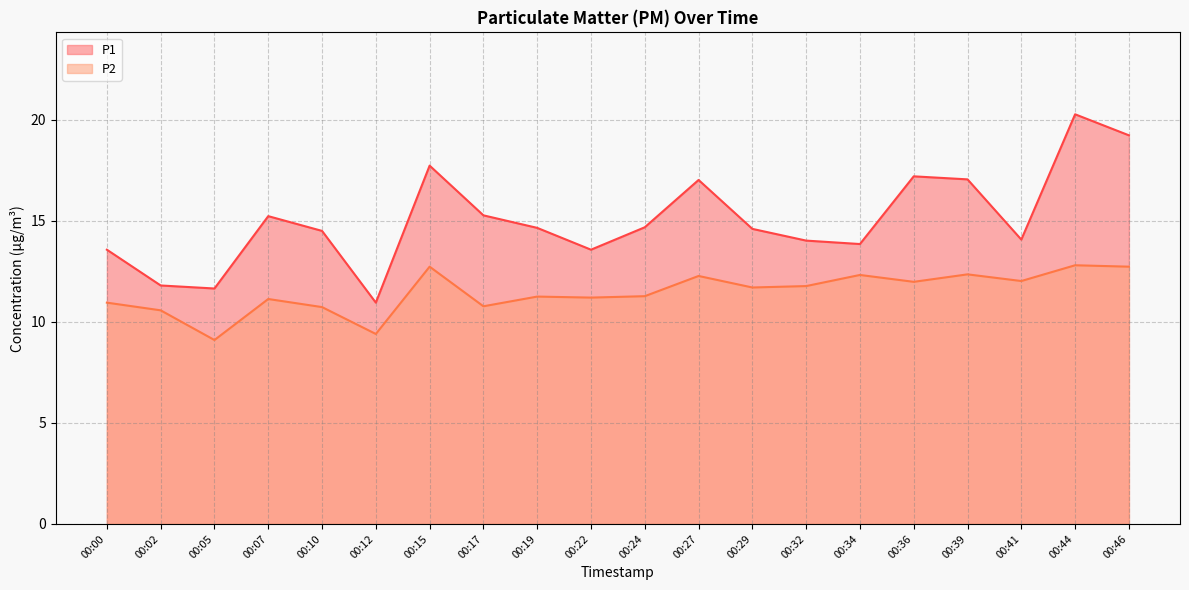

Which series has the widest spread of values?

P1